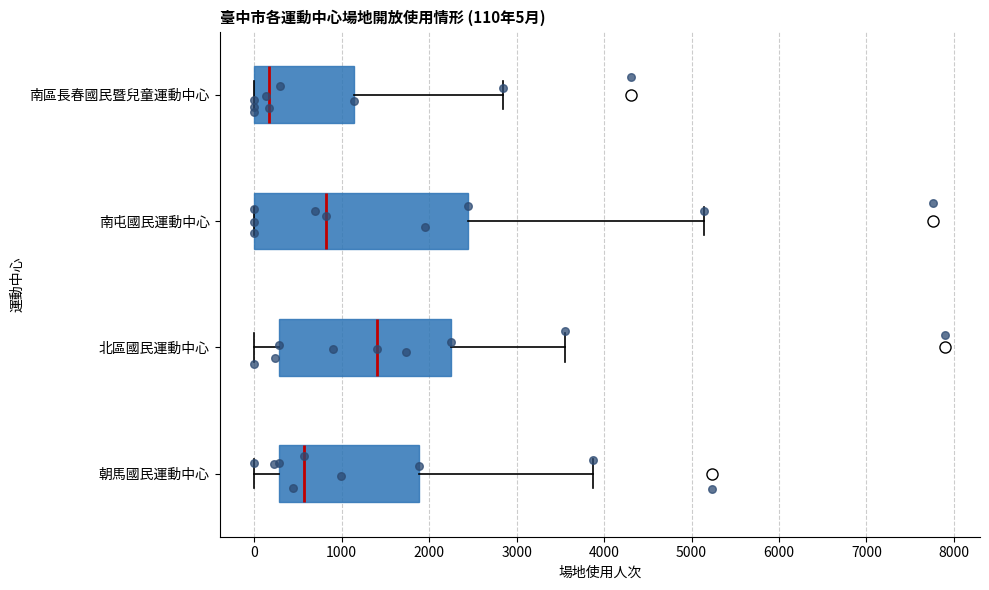

Which box has the furthest to the left median line?

南區長春國民暨兒童運動中心